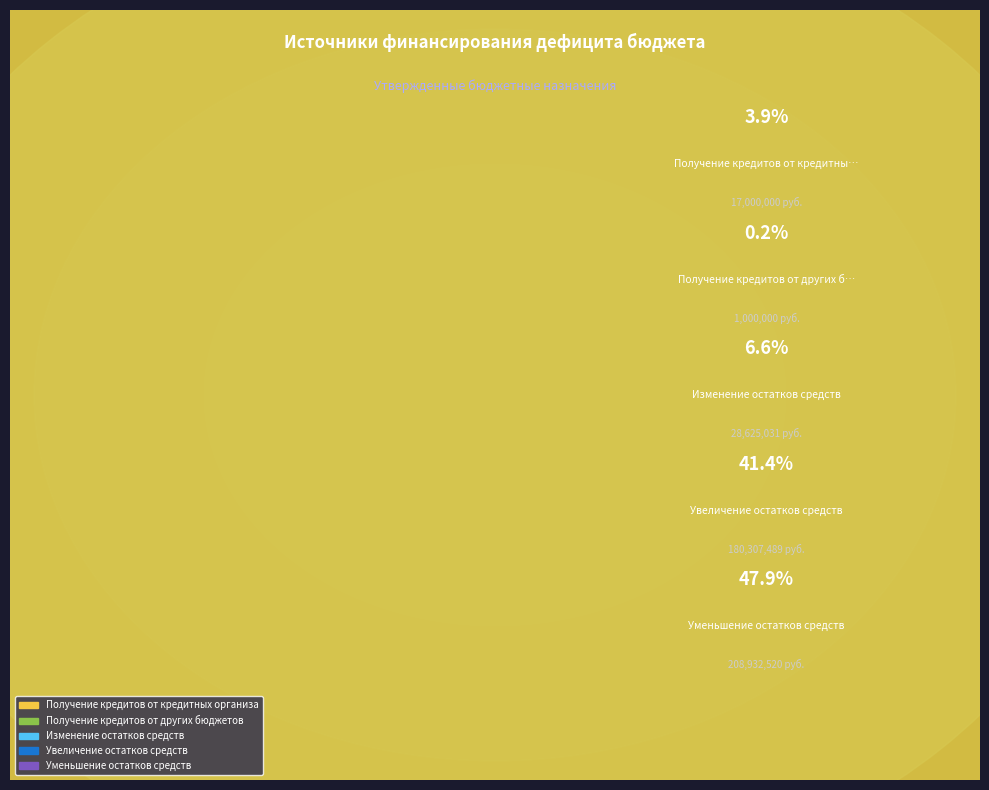

How much of the chart is everything except Получение кредитов от других бюджетов?

99.8%